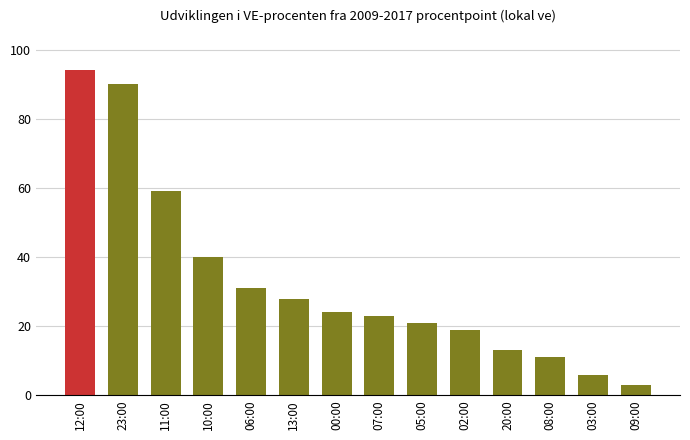

Which has a higher value, 13:00 or 12:00?

12:00